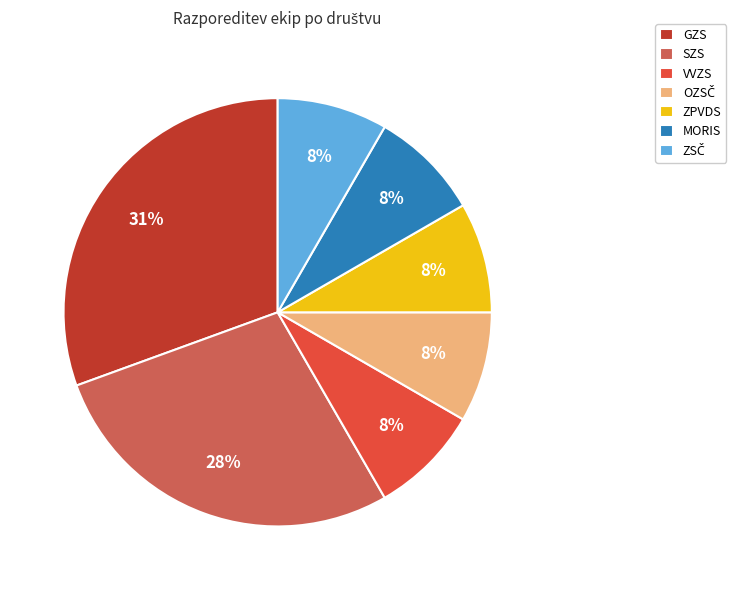

To the nearest percent, what is the average slice percentage?

14%